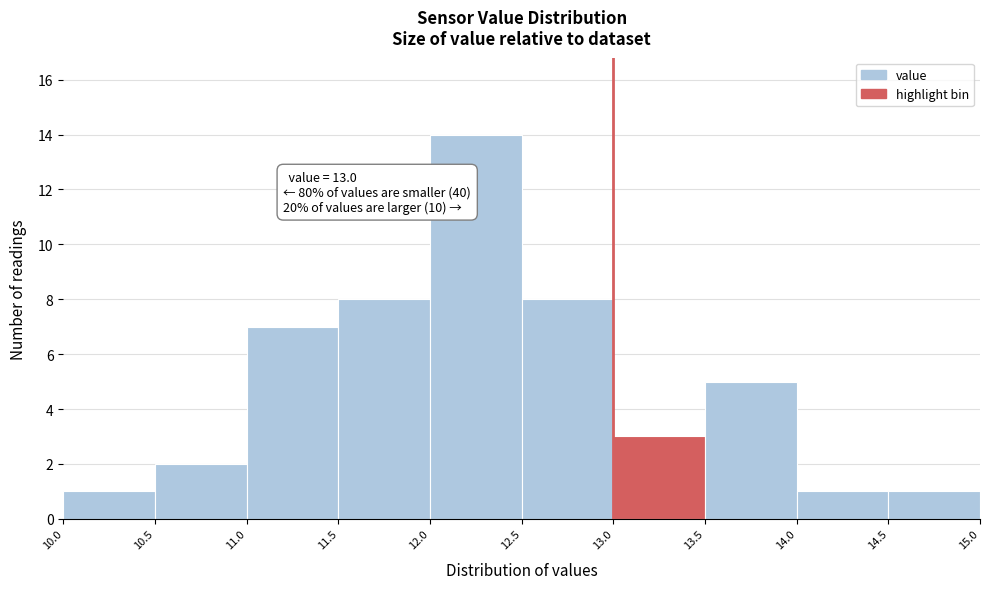

Which range on the x-axis has the tallest bar?

12.0 to 12.5